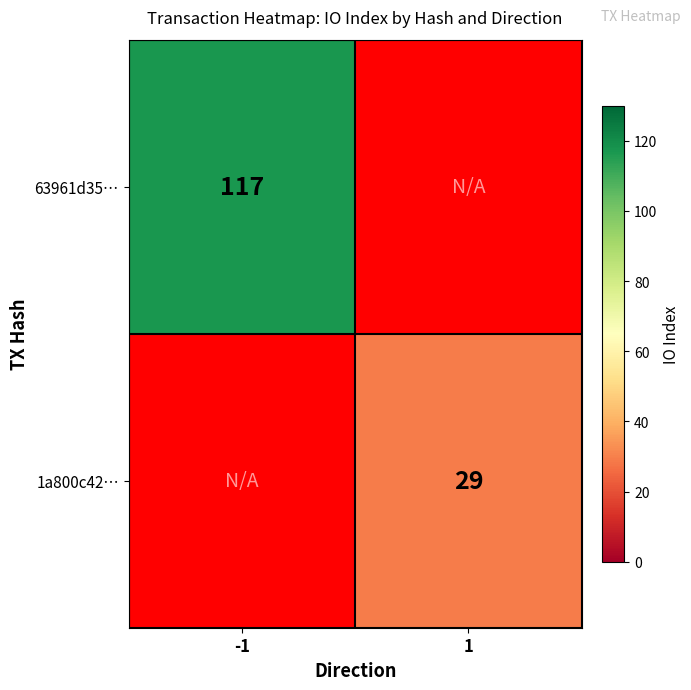

True or false: 63961d35… has a value of 117 at -1.

True